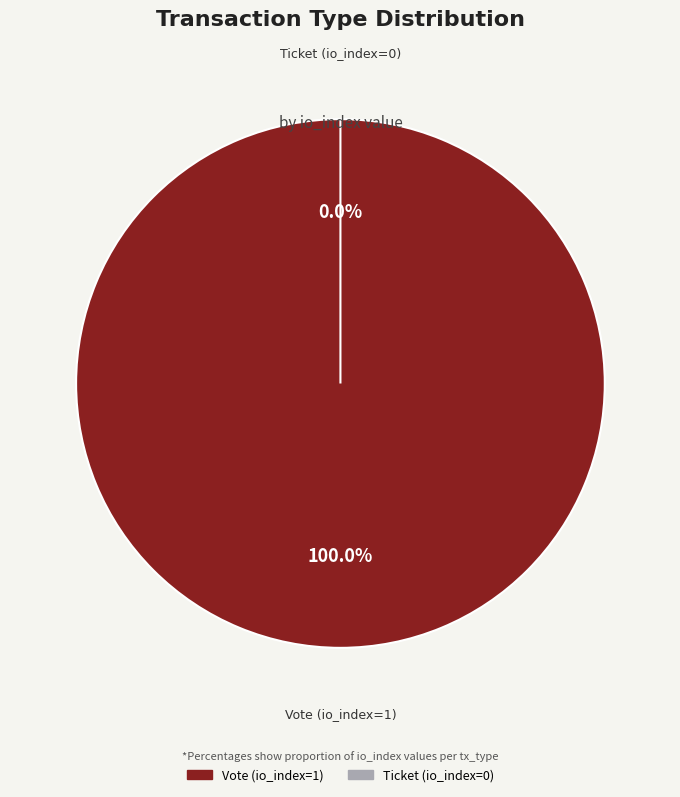

What is the majority slice?

Vote (io_index=1)